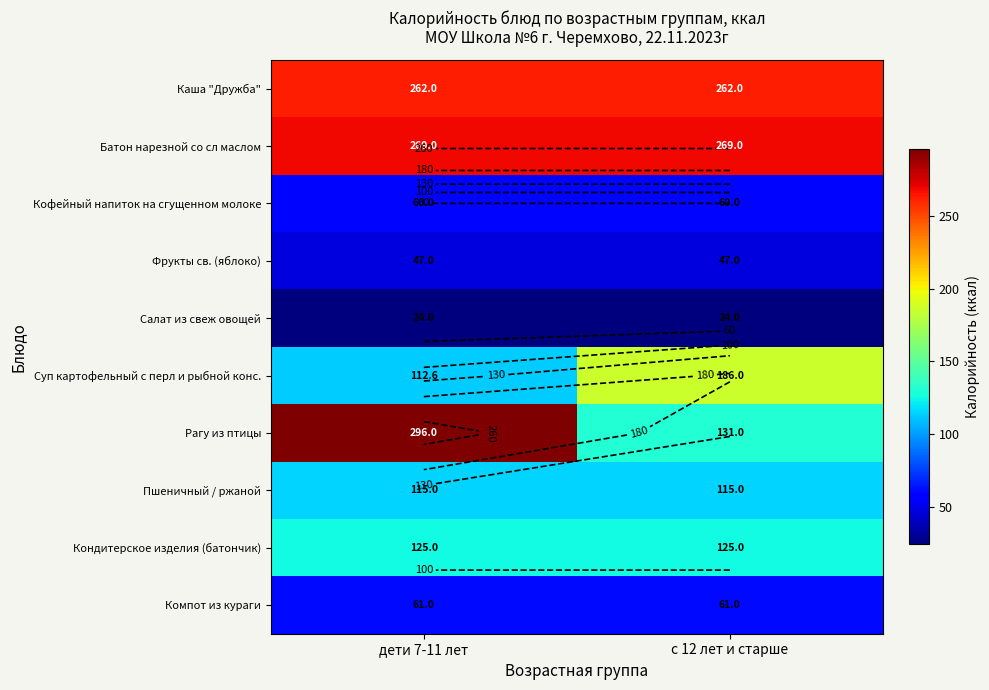

Is it true that Салат из свеж овощей equals 11.0 at дети 7-11 лет?

False